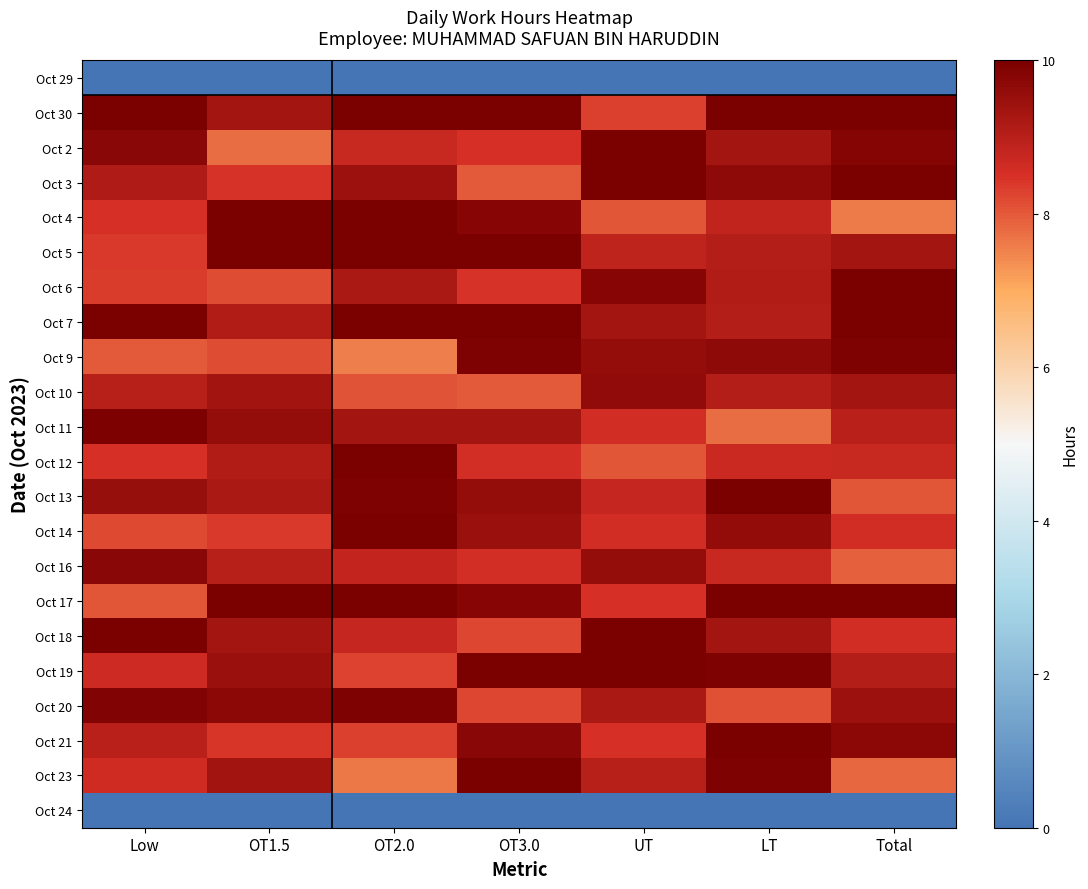

What is the spread (max minus min) of values at Low?

10.3